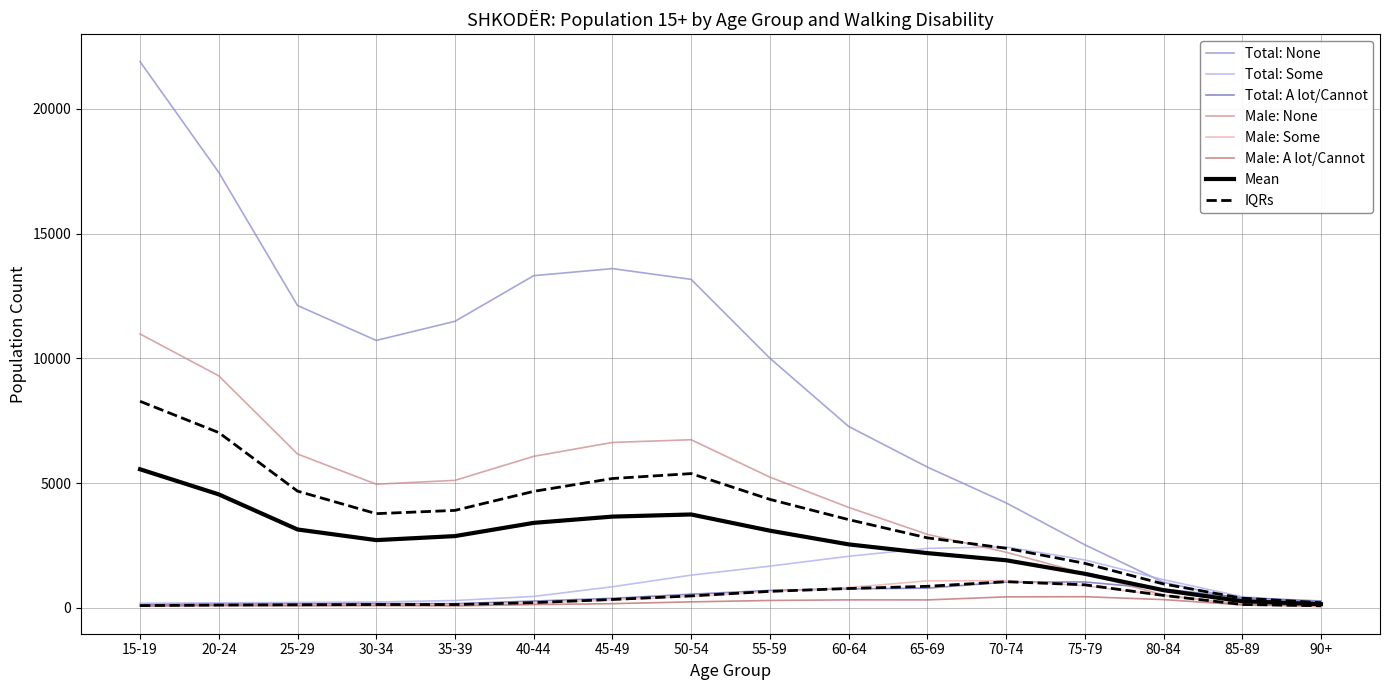

Where is the first local maximum for Total (None)?

45-49